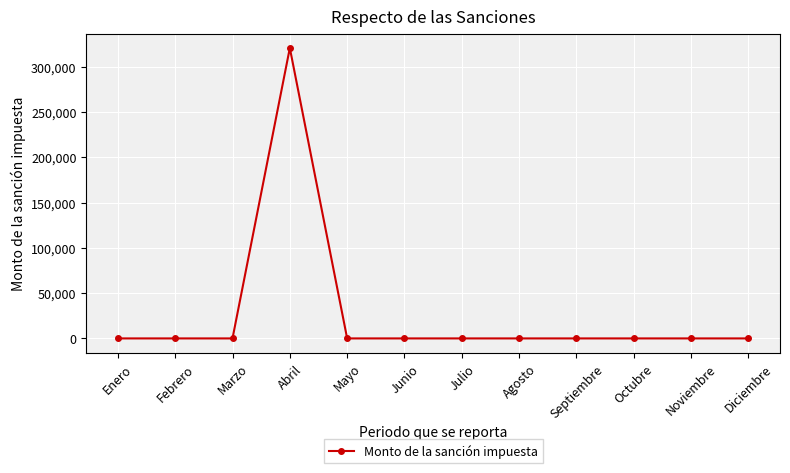

What is the difference between the maximum and minimum values?

320756.1